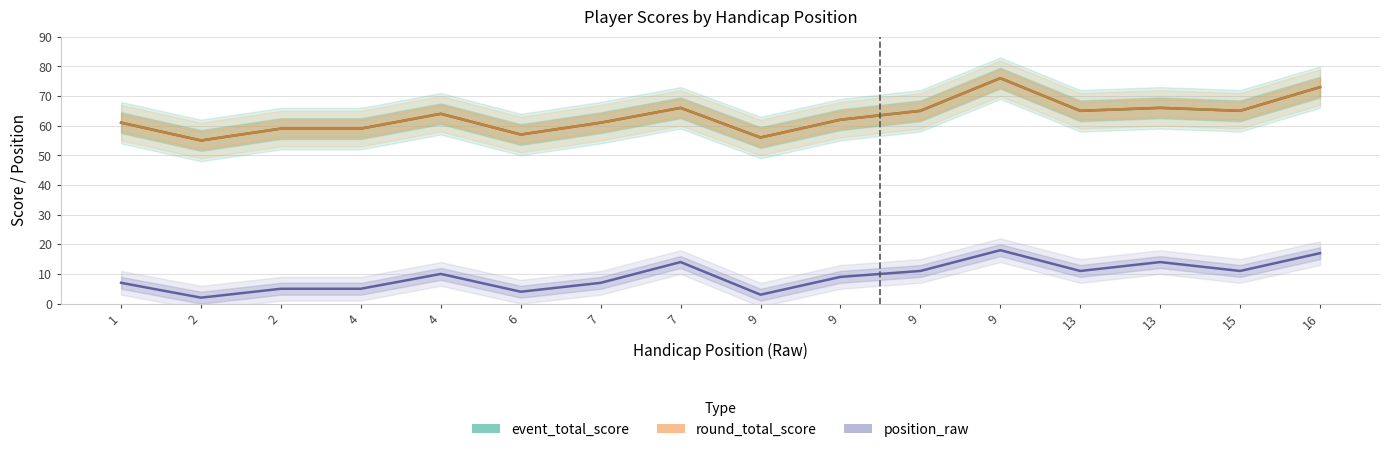

The value of event_total_score at 16 is 108. True or false?

False